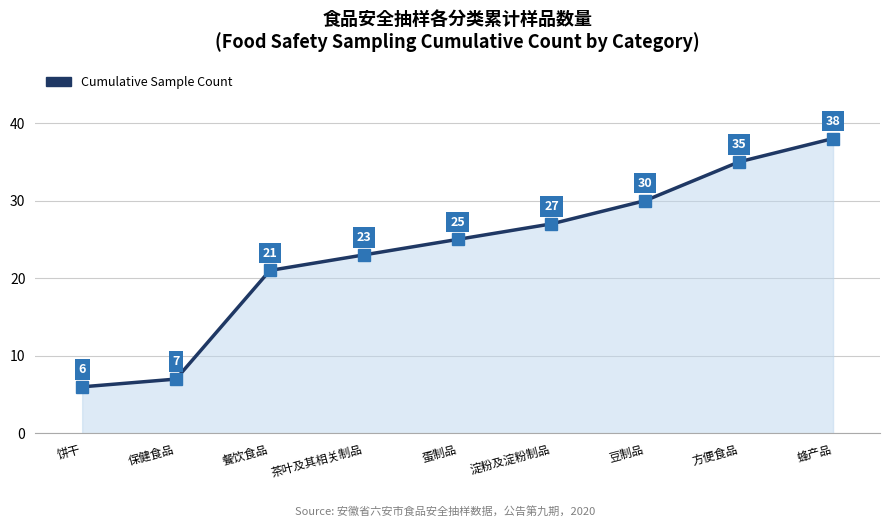

What is the difference between the maximum and minimum values?

32